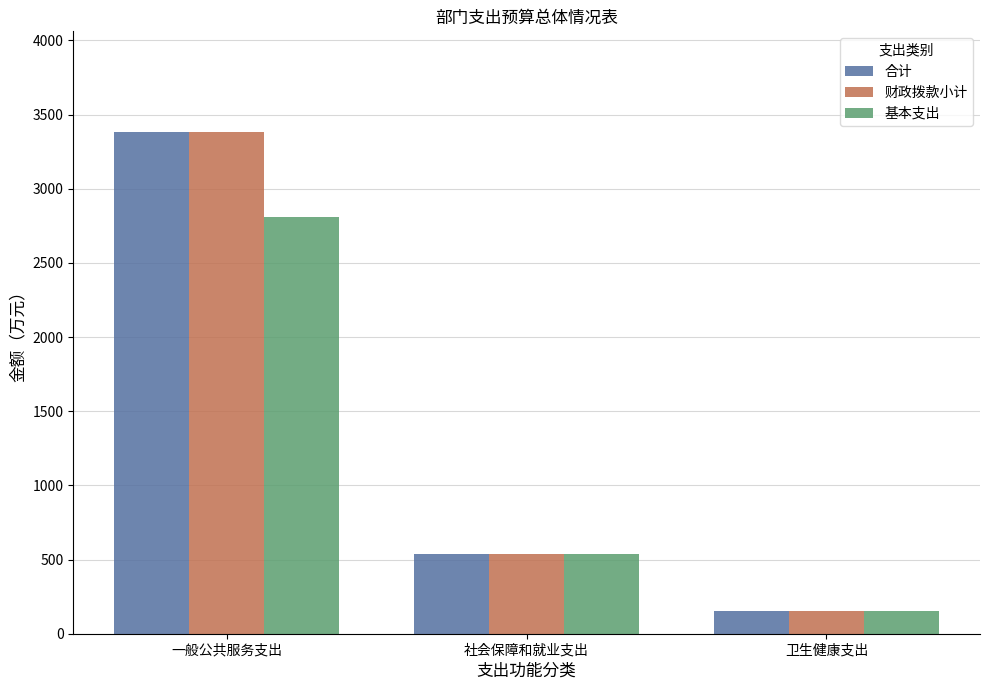

True or false: 财政拨款小计 has a value of 342.4 at 社会保障和就业支出.

False